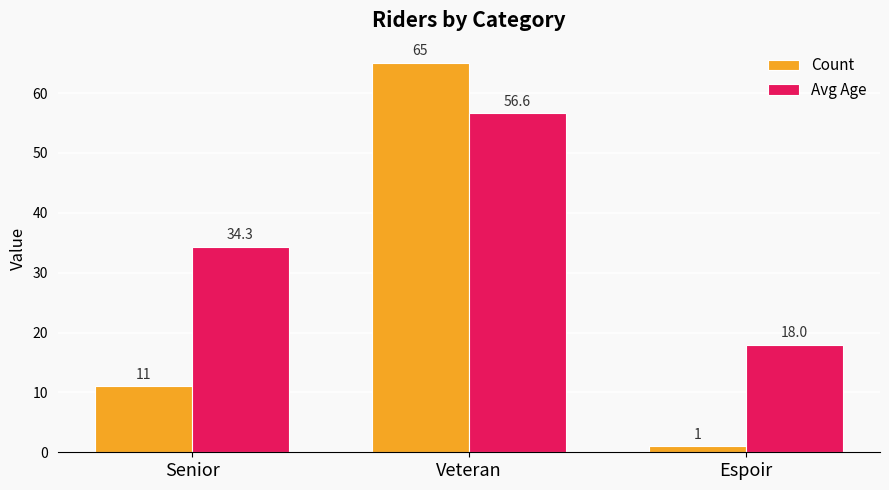

What is the label of the 3rd bar from the right?

Senior